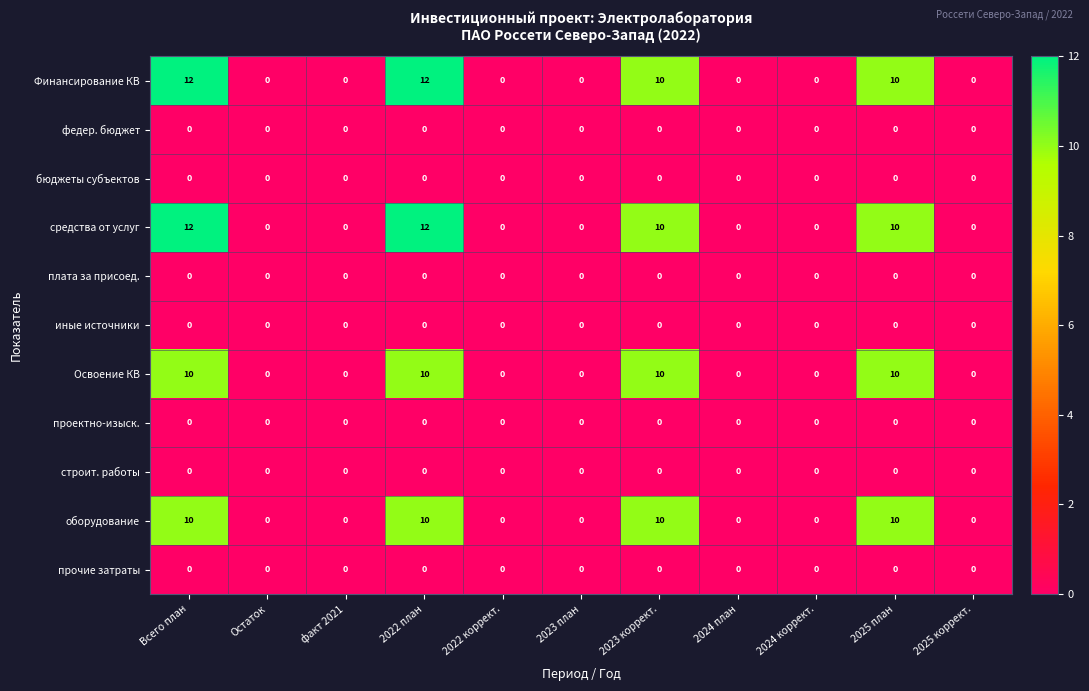

What is the maximum value shown in the chart?

12